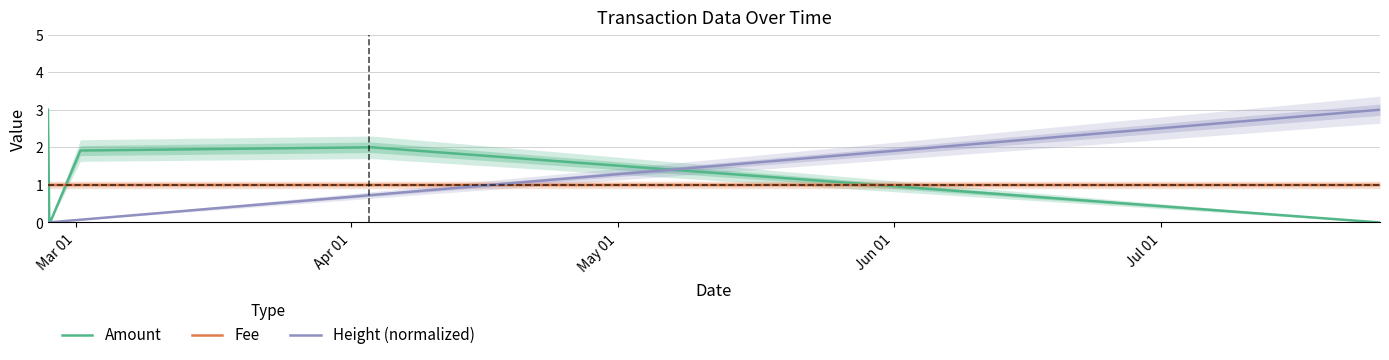

Which series has the largest total across all categories?

Fee